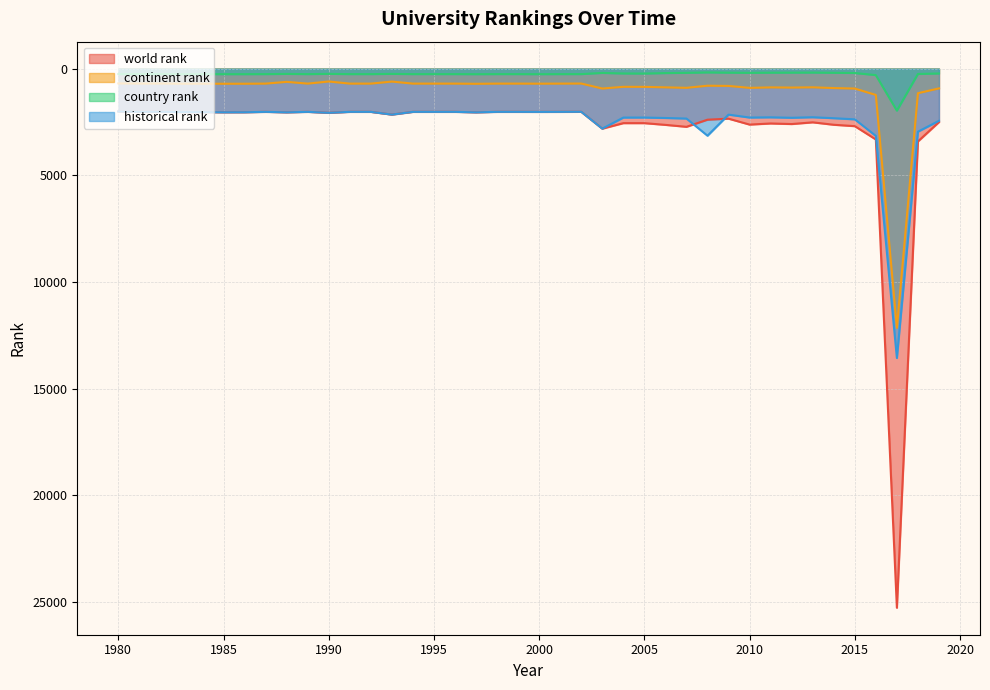

Does the chart have visible grid lines?

Yes